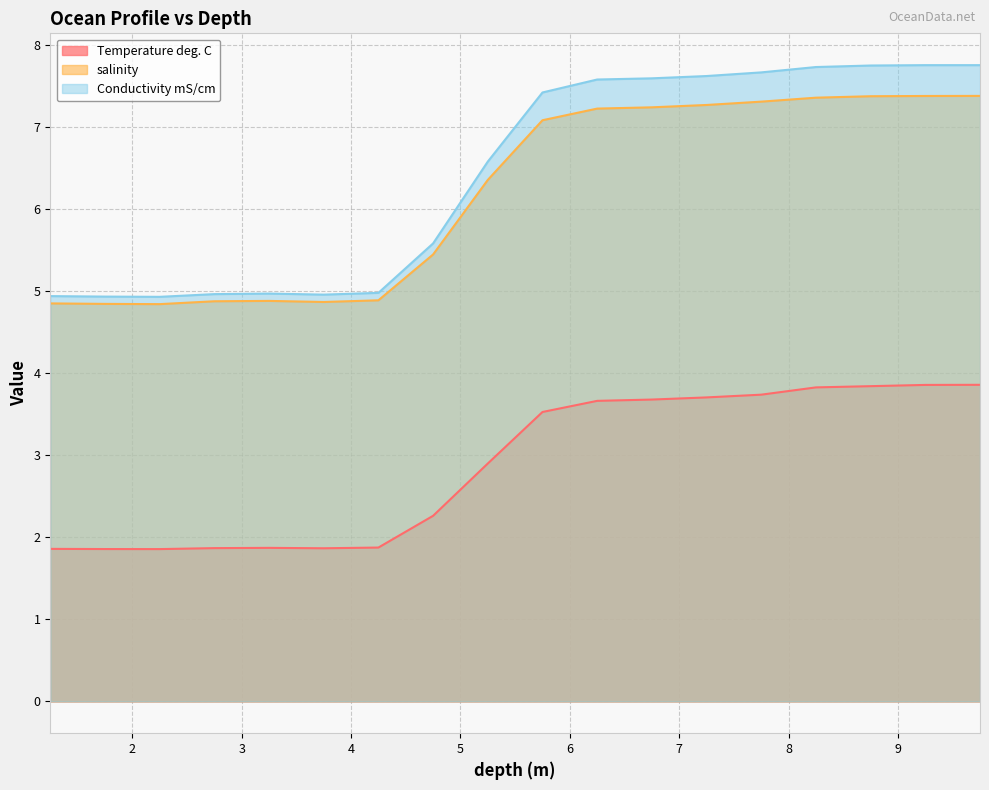

What is the difference between the Temperature deg. C values at 5.25 and 6.25?

0.8